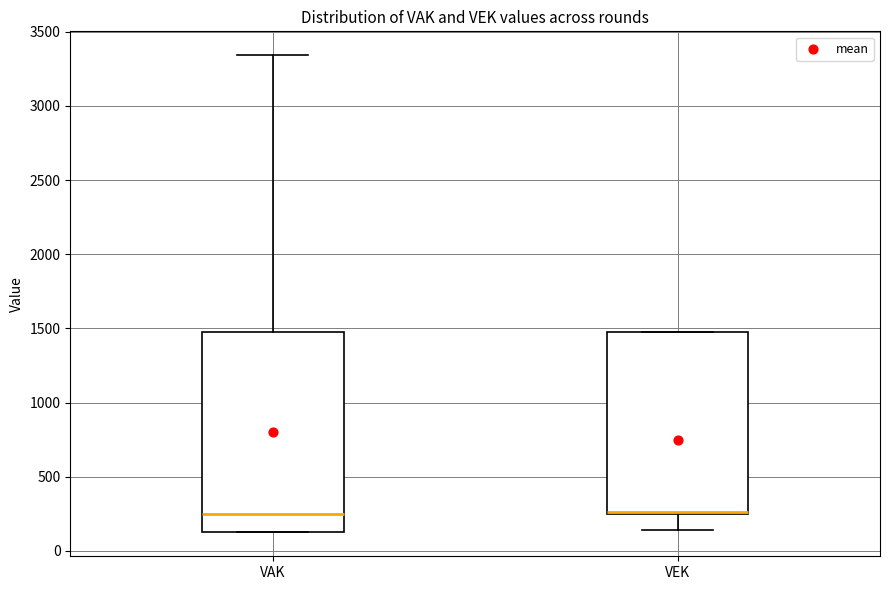

Where is the lower edge of the box for VEK on the y-axis? The values are not printed on the chart, so give them approximately, as read against the axis.

250